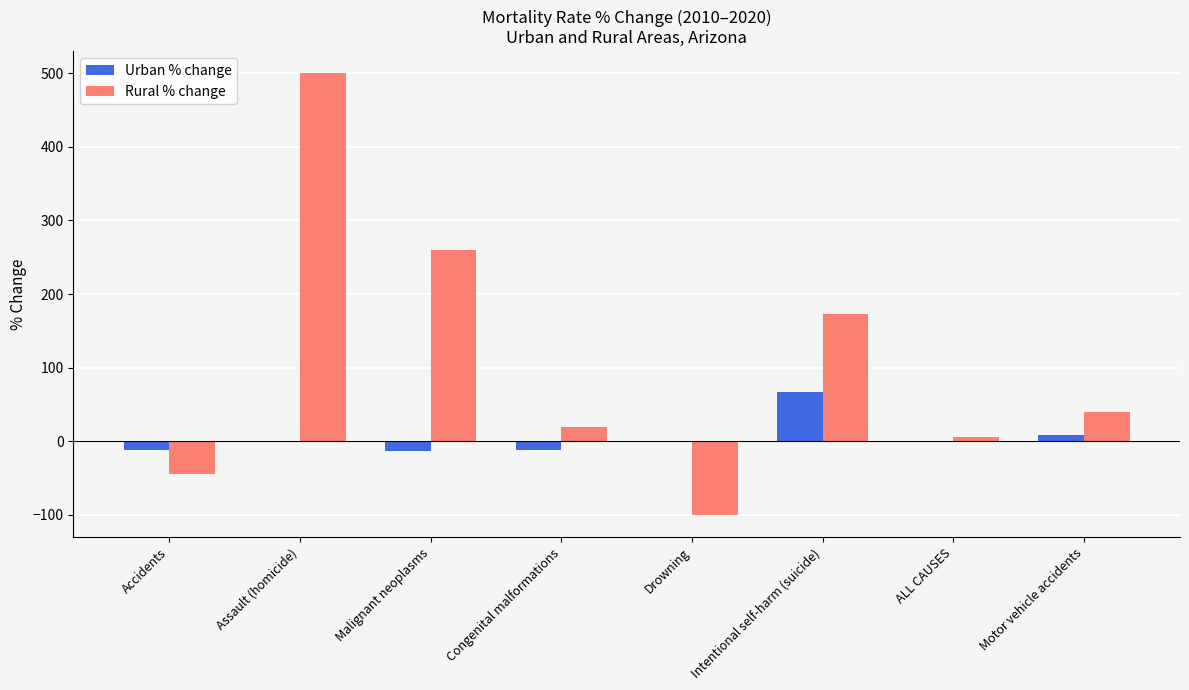

What is the sum of the Urban % change values at Congenital malformations and Motor vehicle accidents?

-3.1